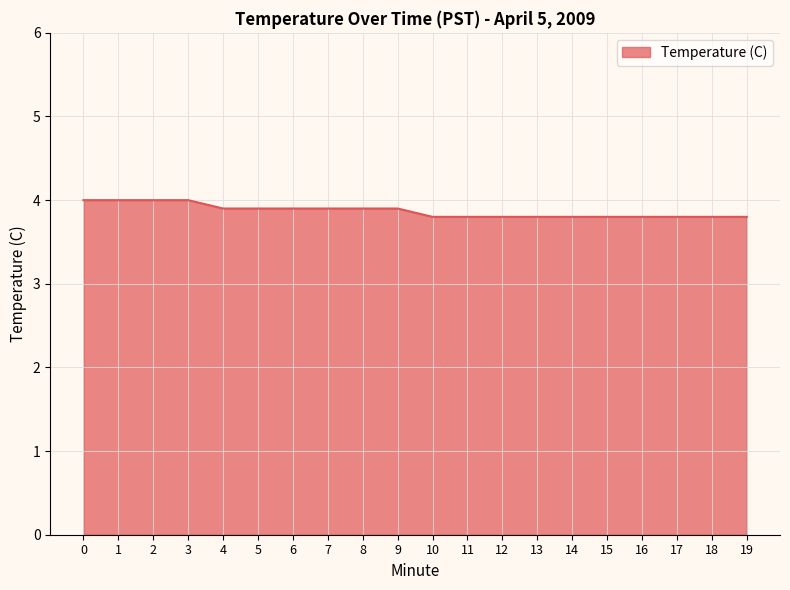

What is the maximum value shown in the chart?

4.0